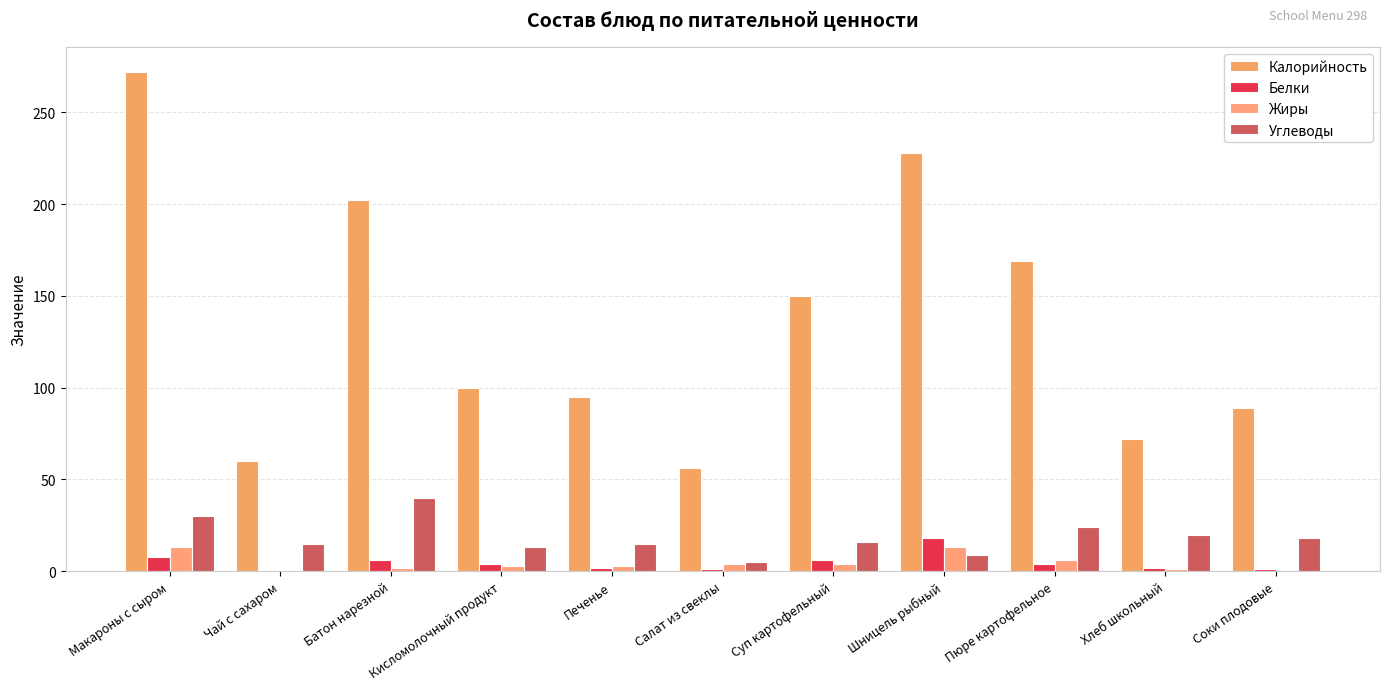

What is the label of the 3rd bar from the left?

Батон нарезной